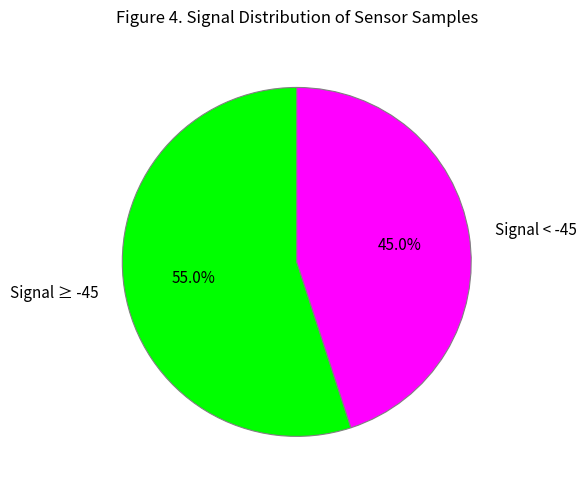

Which slice is the smallest?

Signal < -45